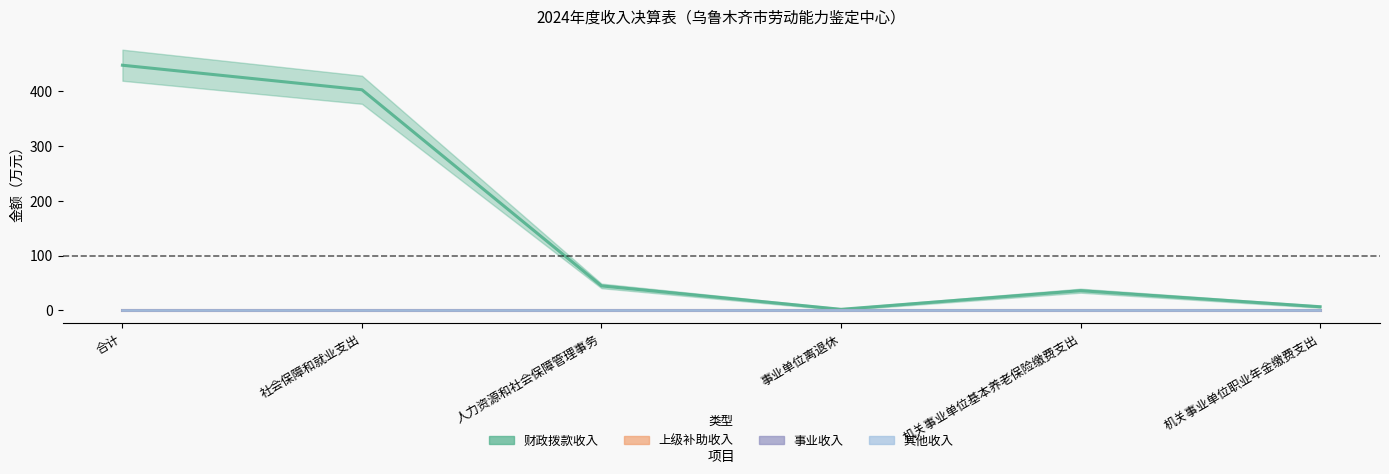

The value of 其他收入 at 机关事业单位职业年金缴费支出 is 0.0. True or false?

True